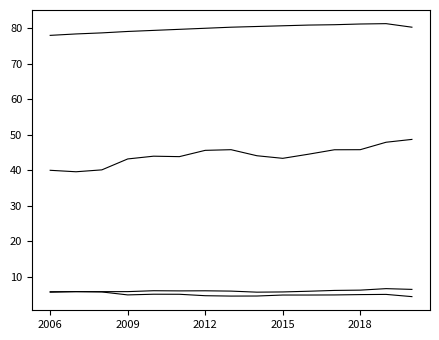

Does the chart have visible grid lines?

No